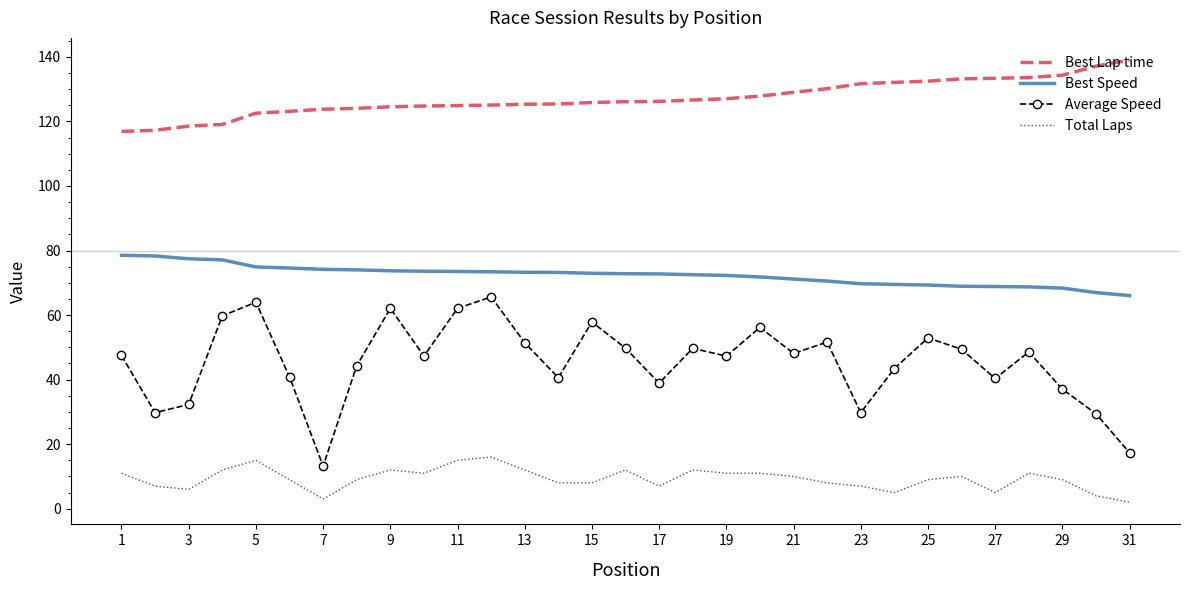

Which series has the largest range (max minus min)?

Average Speed